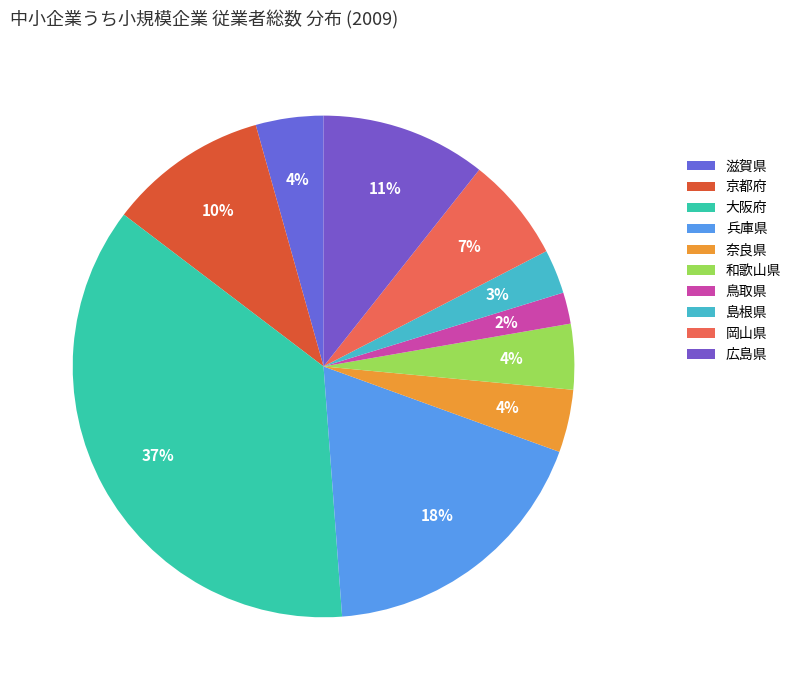

Is it true that 島根県 is 3% of the pie?

True